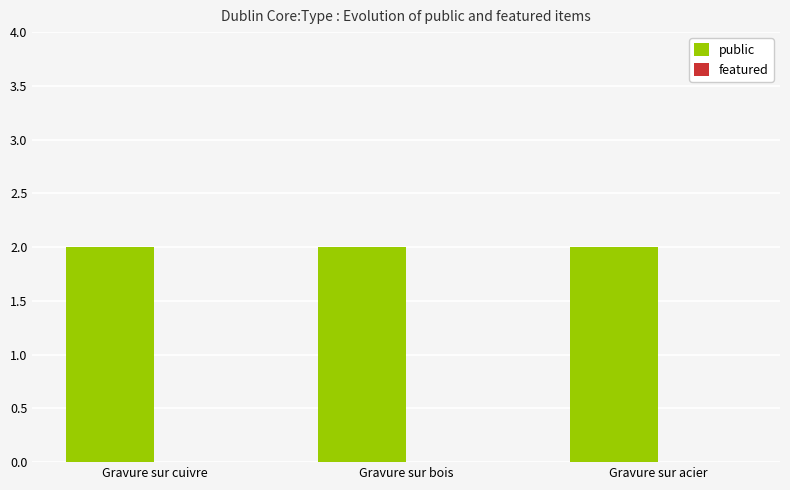

Are the bars horizontal?

No